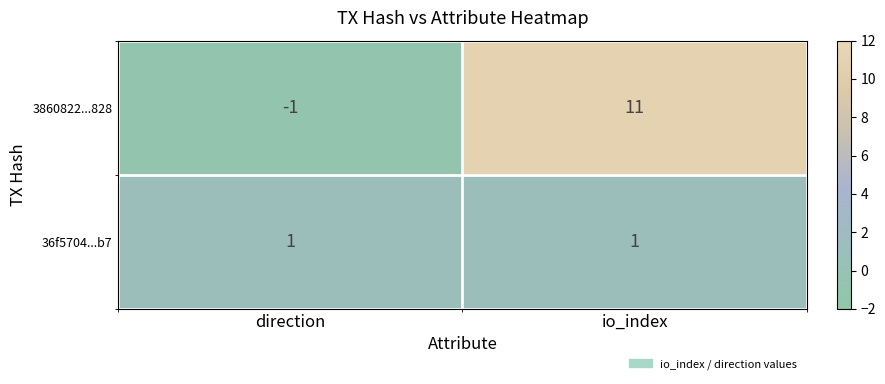

Where is 3860822...828 nearest to the value 5?

direction